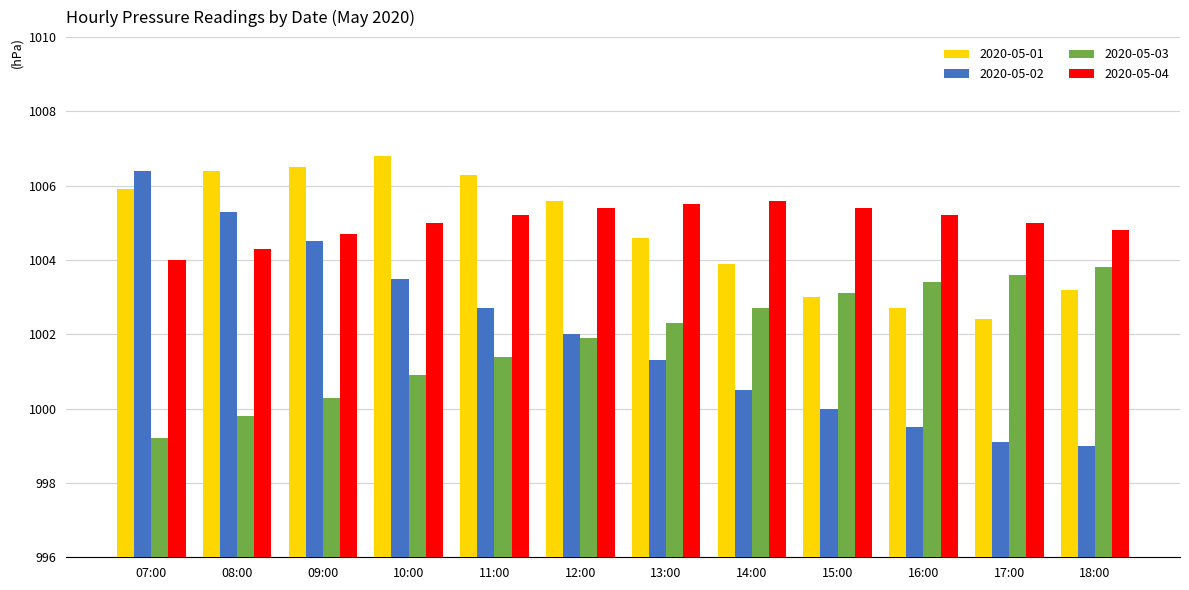

Reading left to right, transcribe all the data shown in this chart.

2020-05-01: 1005.9	1006.4	1006.5	1006.8	1006.3	1005.6	1004.6	1003.9	1003.0	1002.7	1002.4	1003.2
2020-05-02: 1006.4	1005.3	1004.5	1003.5	1002.7	1002.0	1001.3	1000.5	1000.0	999.5	999.1	999.0
2020-05-03: 999.2	999.8	1000.3	1000.9	1001.4	1001.9	1002.3	1002.7	1003.1	1003.4	1003.6	1003.8
2020-05-04: 1004.0	1004.3	1004.7	1005.0	1005.2	1005.4	1005.5	1005.6	1005.4	1005.2	1005.0	1004.8